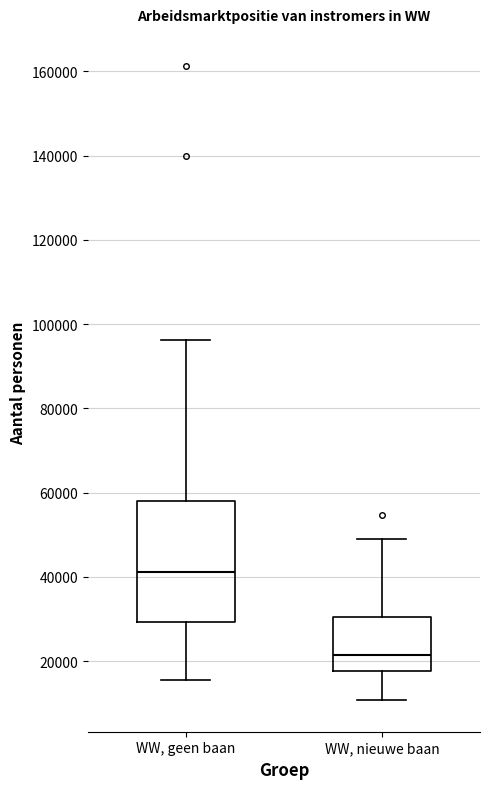

Reading left to right, transcribe this box plot: for each box, give where its median line is, the range the box spans, and where its two whiskers end, as read against the y-axis. The values are not printed on the chart, so give them approximately, as read against the axis.

WW, geen baan: median 42000, box 30000 to 58000, whiskers 16000 to 96000
WW, nieuwe baan: median 22000, box 18000 to 30000, whiskers 10000 to 48000